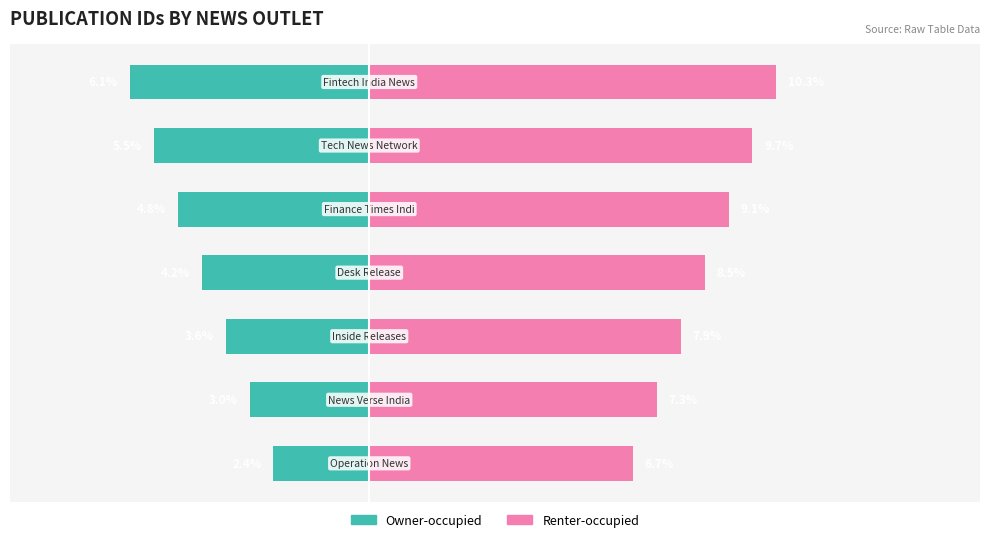

The value of Renter-occupied at 2 is 3.5. True or false?

False